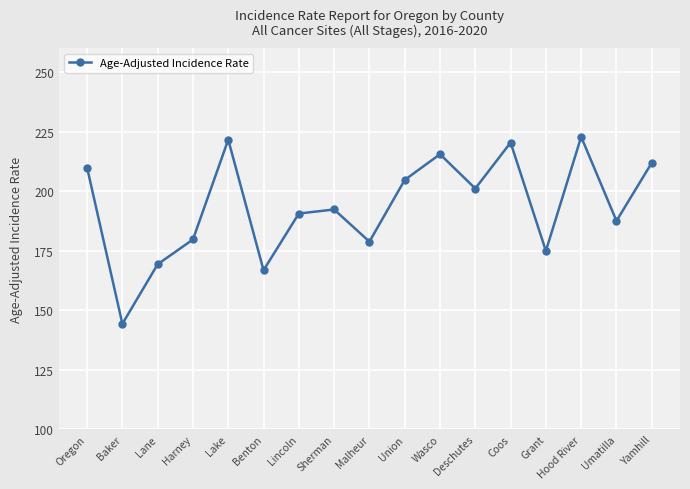

What is the smallest value displayed?

144.3